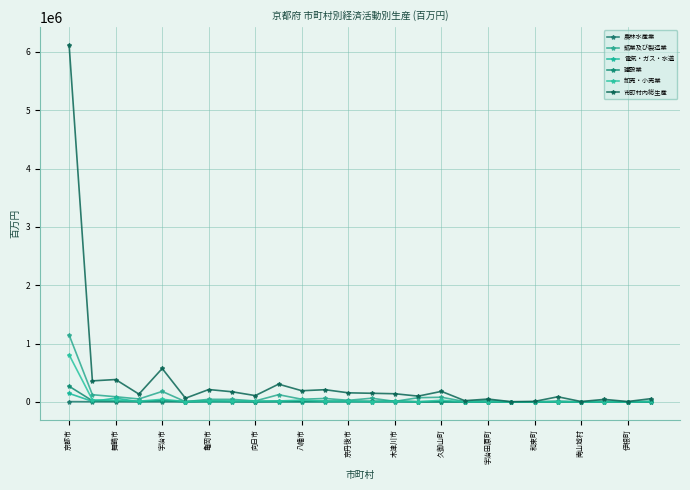

Which category has the highest value across all series?

京都市